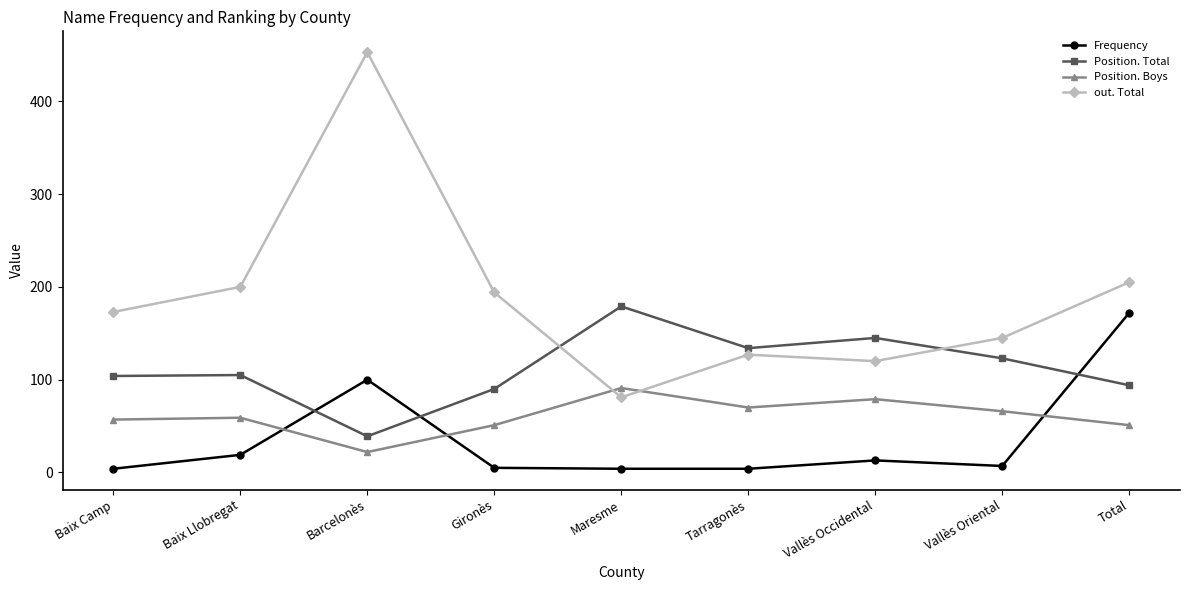

Is it true that Position. Total equals 47 at Tarragonès?

False